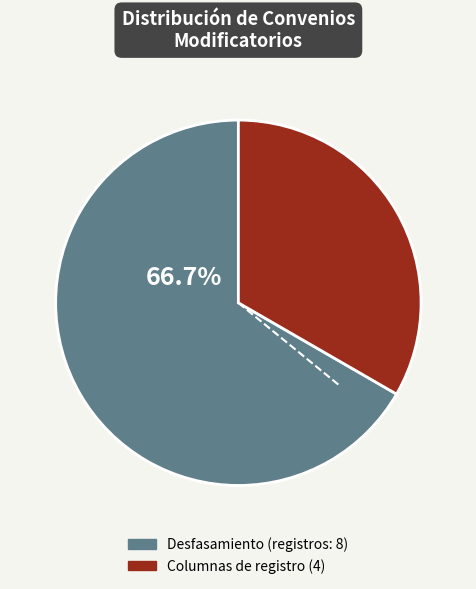

Does any single category account for the majority?

Yes